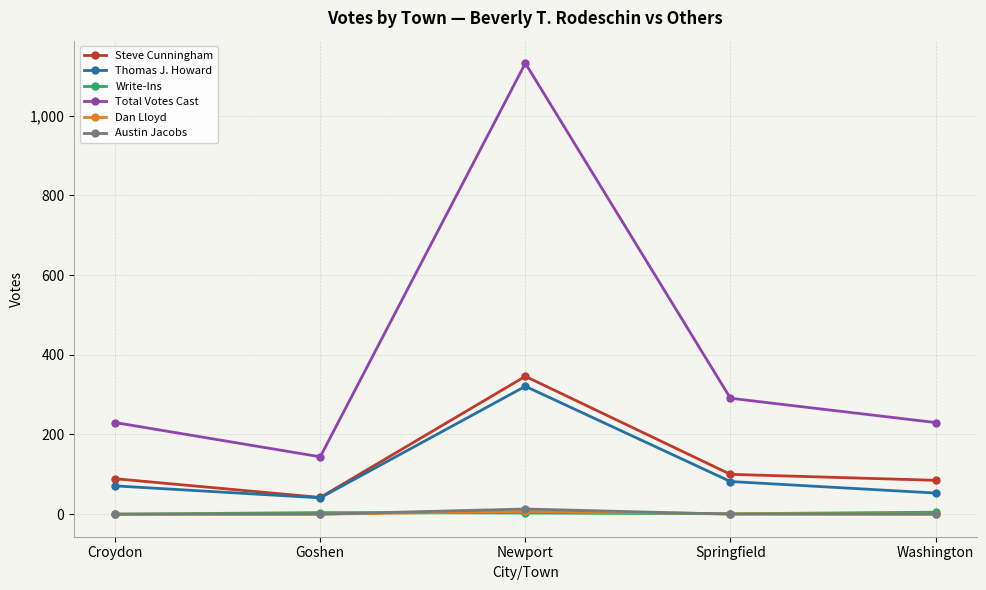

Is it true that Thomas J. Howard equals 71 at Croydon?

True